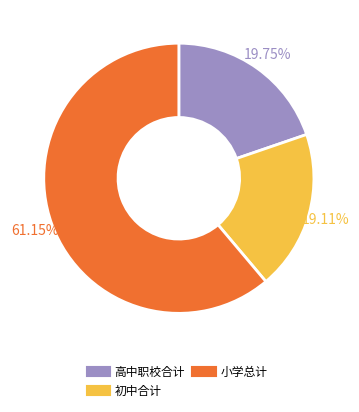

How much of the chart is everything except 高中职校合计?

80.3%